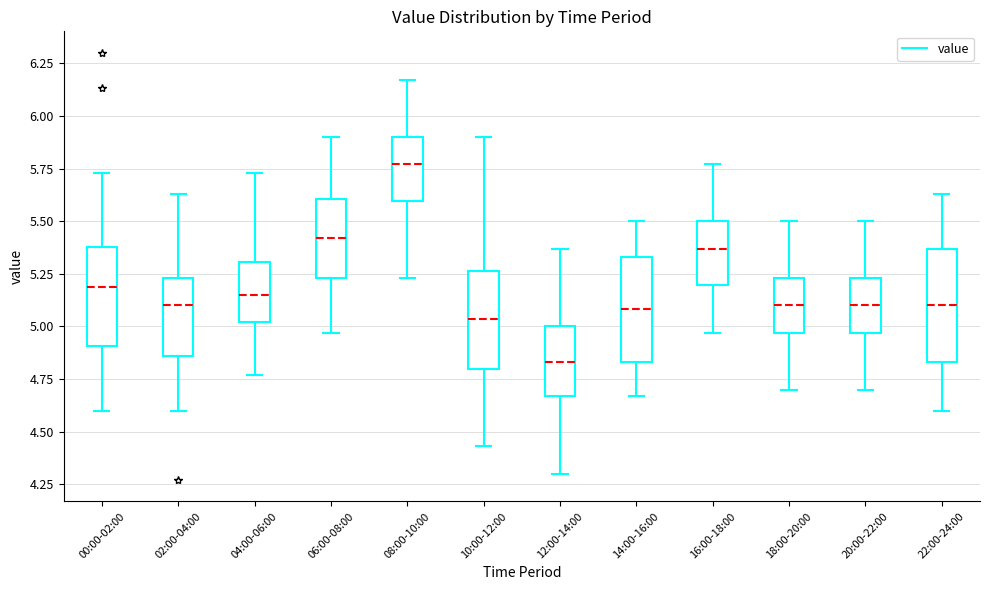

Which box's median line is the lowest?

12:00-14:00